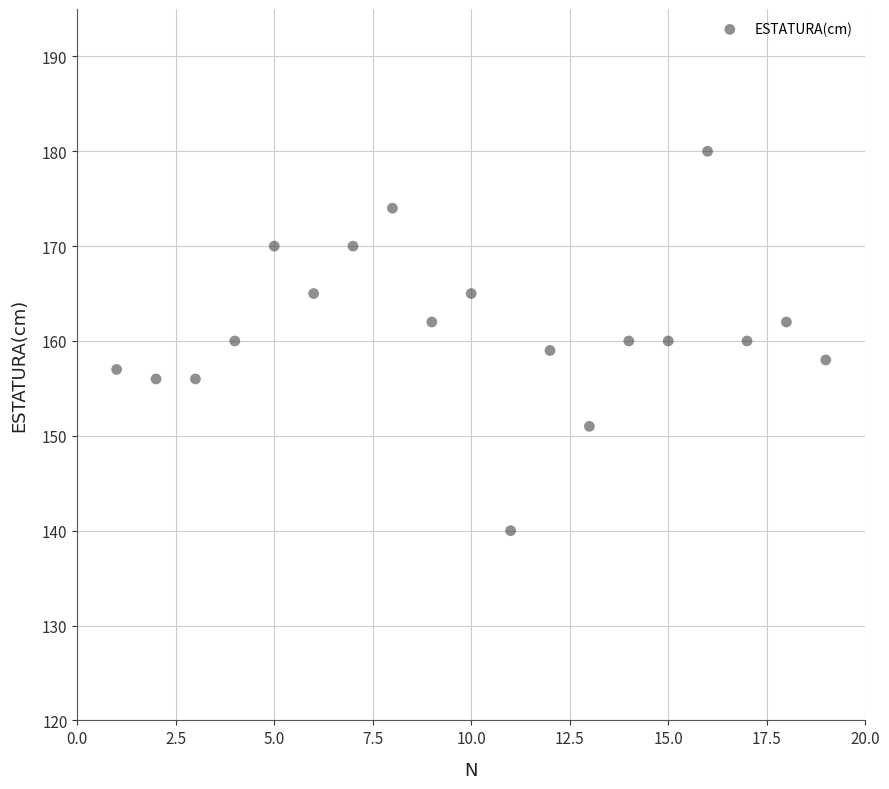

What is the range of Y values (max minus min)?

40